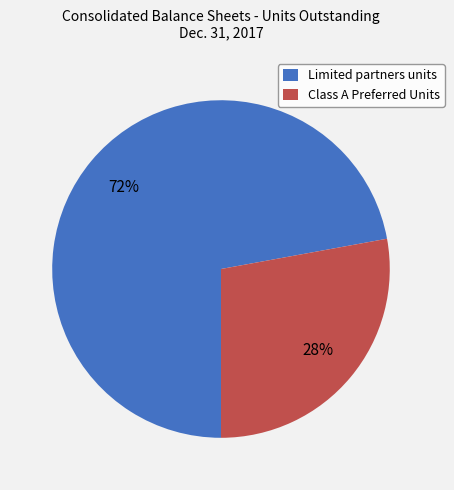

To the nearest percent, what is the difference between the largest and smallest slice percentages?

44%